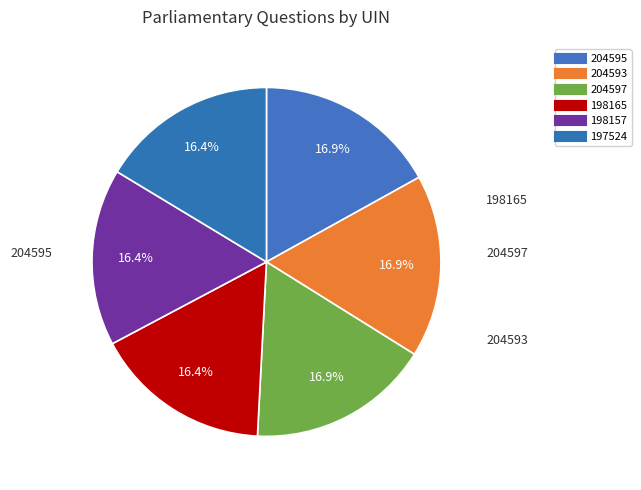

What is the change in value from 204593 to 204597?

+4